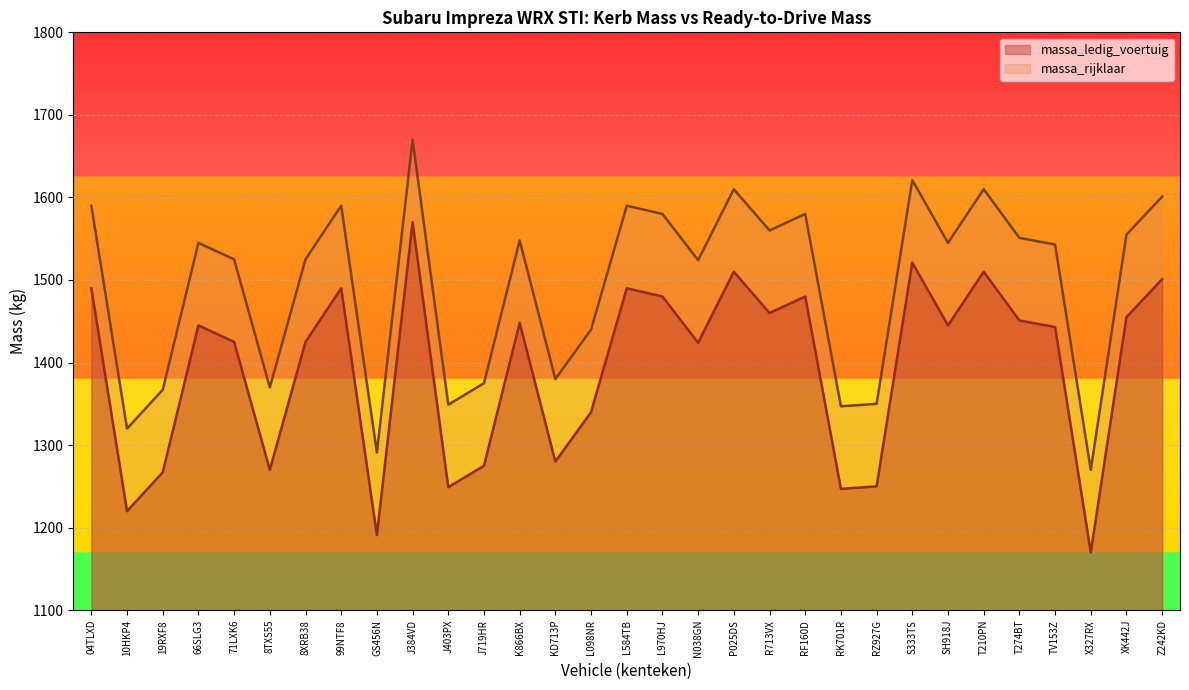

The value of massa_ledig_voertuig at 71LXK6 is 2289. True or false?

False